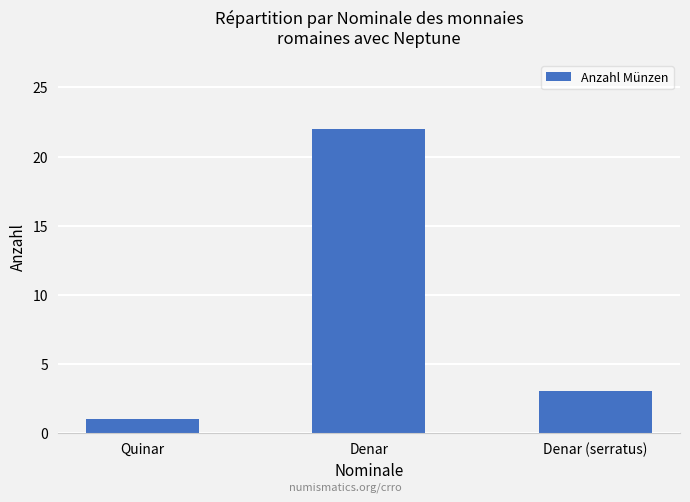

How many values are below 3?

1